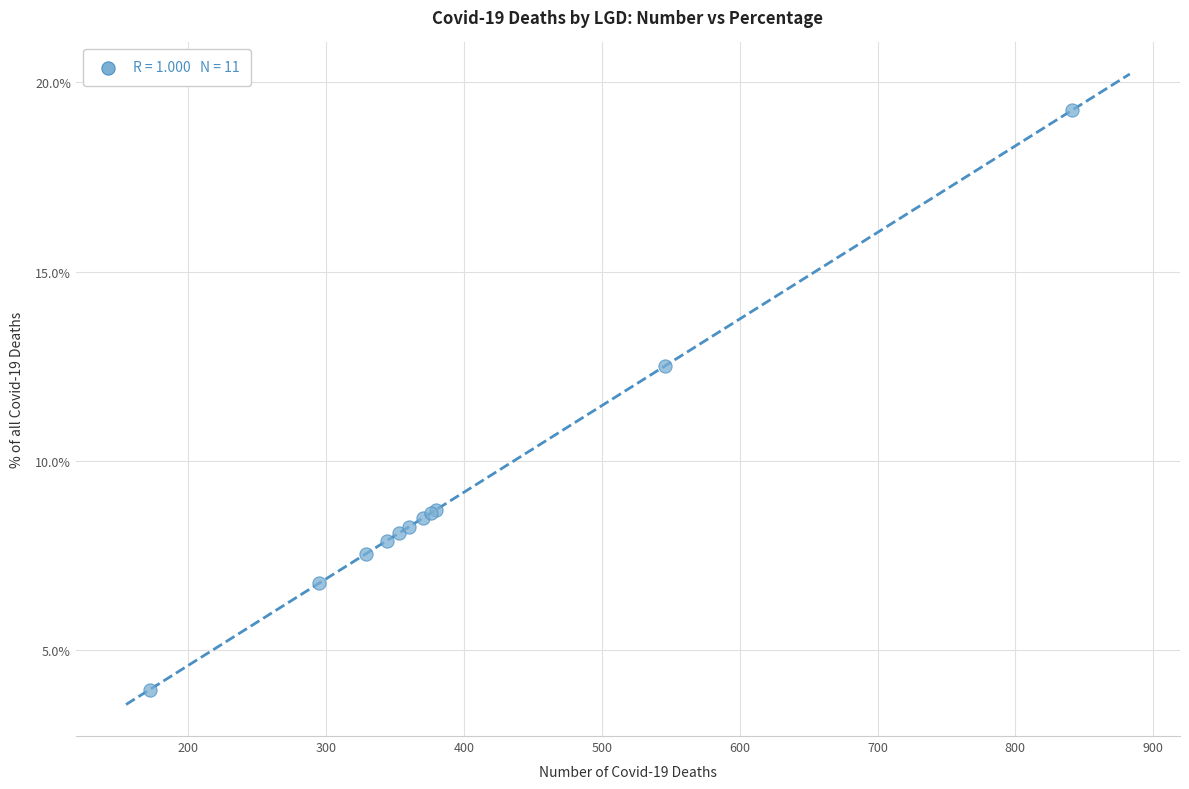

What Y value in the scatter plot is closest to 11?

12.5